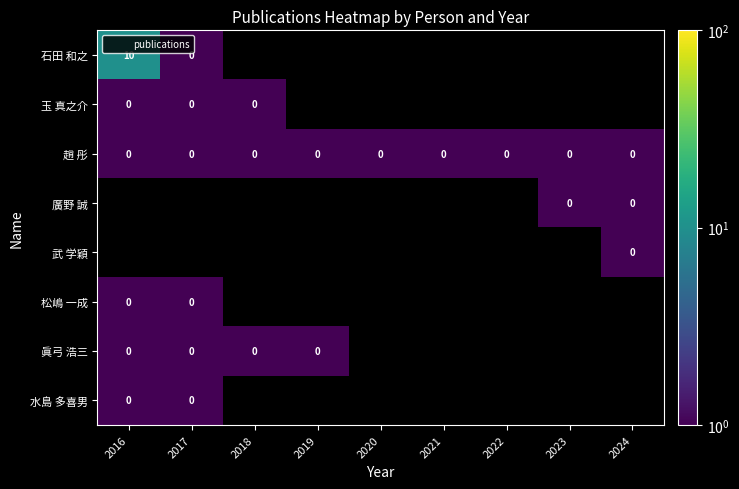

How many distinct data groups are displayed?

8